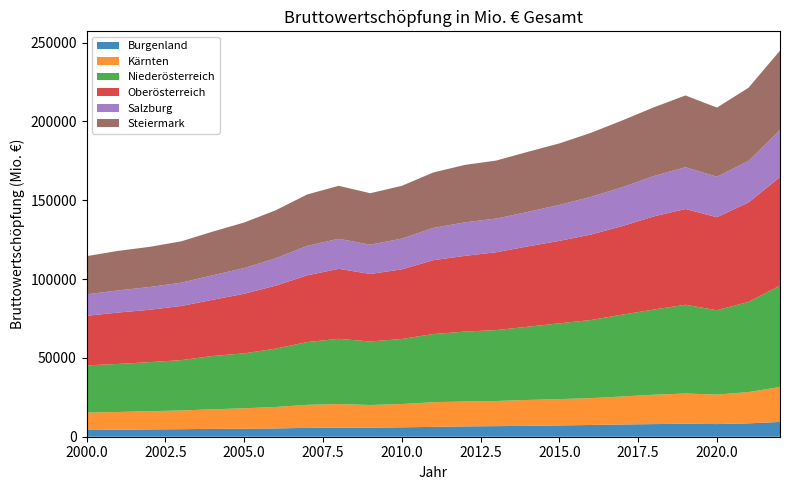

Reading left to right, list all the values displayed in this chart.

Burgenland: 4281	4432	4639	4769	5026	5086	5270	5611	5726	5740	5968	6250	6554	6718	6903	7171	7449	7775	8007	8242	8031	8485	9371
Kärnten: 11047	11246	11577	11879	12371	12952	13596	14614	14974	14398	14774	15640	15814	15957	16434	16693	17030	17757	18642	19162	18713	19832	22189
Niederösterreich: 29926	30490	31081	31926	33818	34841	37010	39812	41402	40277	41239	43236	44316	44972	46438	48057	49564	51913	54035	56309	53498	57218	64318
Oberösterreich: 31456	32594	33240	34336	35635	37813	39932	42339	44408	42821	44185	46857	48032	49387	50977	52308	54187	56196	59096	60734	58999	63048	68820
Salzburg: 13601	14015	14425	14786	15569	16266	17364	18661	19063	18581	19483	20452	21255	21355	21863	22835	23908	24662	25599	26522	25681	26392	29875
Steiermark: 24210	25098	25472	26225	27672	28913	30458	32631	33589	32645	33479	35175	36444	36804	38106	38993	40620	42363	43583	45502	43858	46385	50331